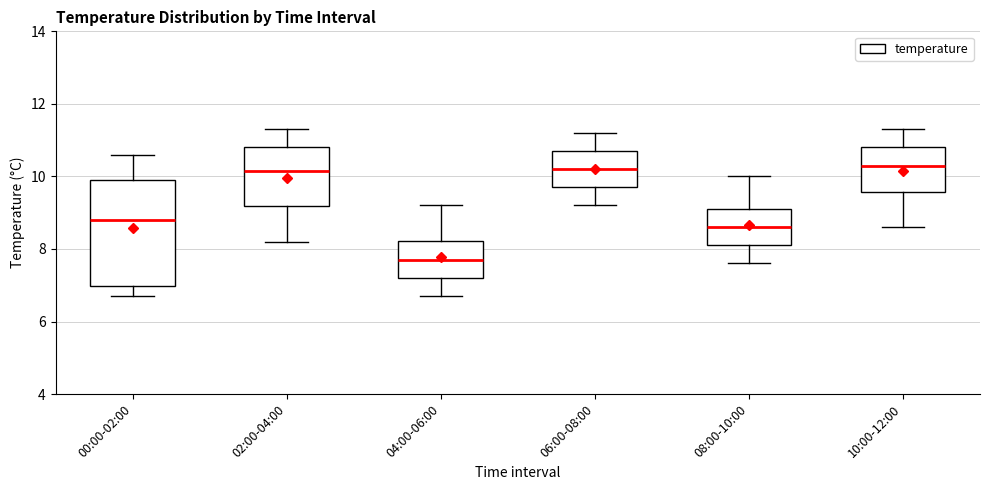

Reading left to right, read every box against the y-axis: the position of its median line, the range the box covers, and the ends of its whiskers. The values are not printed on the chart, so give them approximately, as read against the axis.

00:00-02:00: median 8.8, box 7.0 to 10.0, whiskers 6.8 to 10.6
02:00-04:00: median 10.2, box 9.2 to 10.8, whiskers 8.2 to 11.4
04:00-06:00: median 7.8, box 7.2 to 8.2, whiskers 6.8 to 9.2
06:00-08:00: median 10.2, box 9.8 to 10.8, whiskers 9.2 to 11.2
08:00-10:00: median 8.6, box 8.2 to 9.2, whiskers 7.6 to 10.0
10:00-12:00: median 10.4, box 9.6 to 10.8, whiskers 8.6 to 11.4